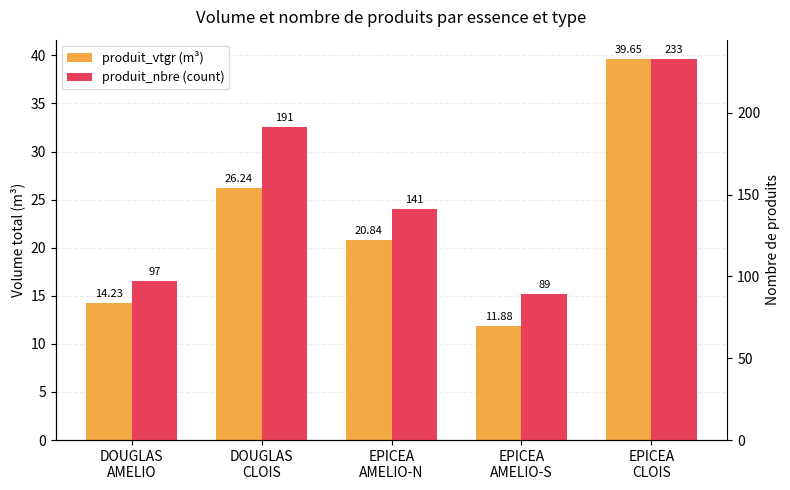

At which category does the chart reach its minimum across all series?

EPICEA
AMELIO-S